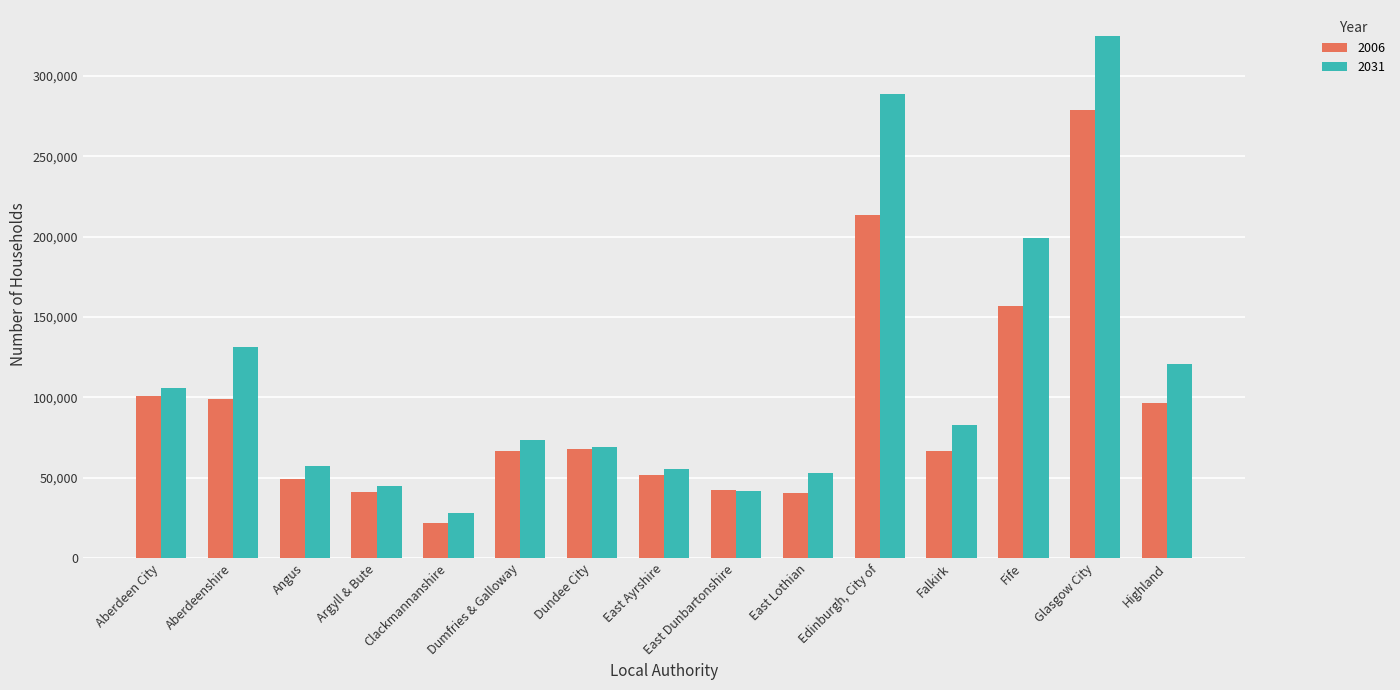

At which category is the sum across all series the highest?

Glasgow City